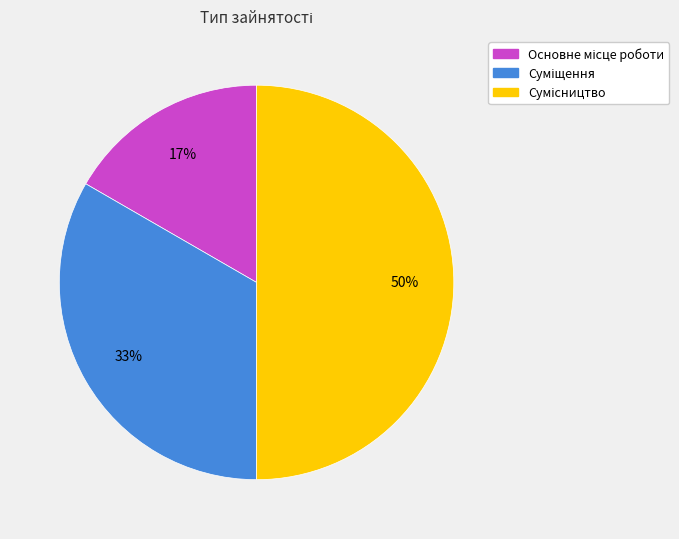

To the nearest percent, what is the average slice percentage?

33%